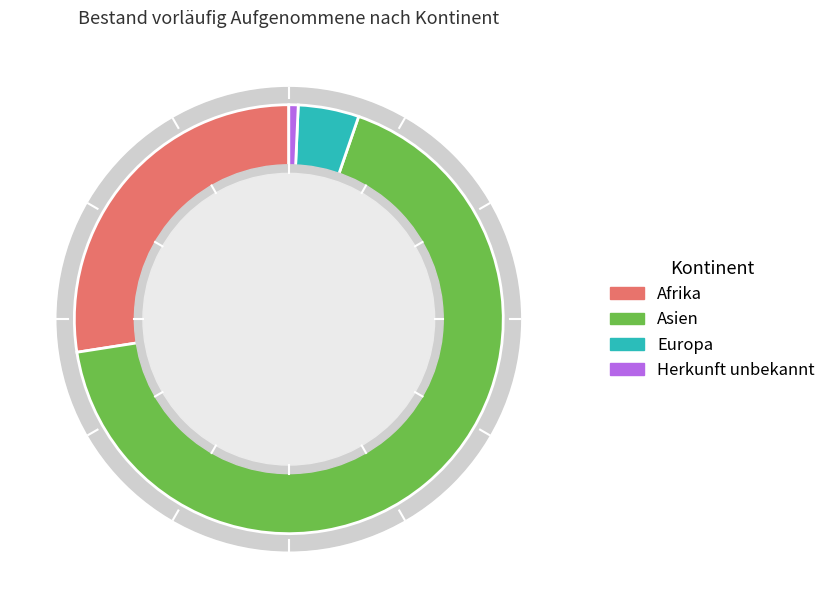

Combined, what portion of the pie is Herkunft unbekannt and Afrika?

28.2%